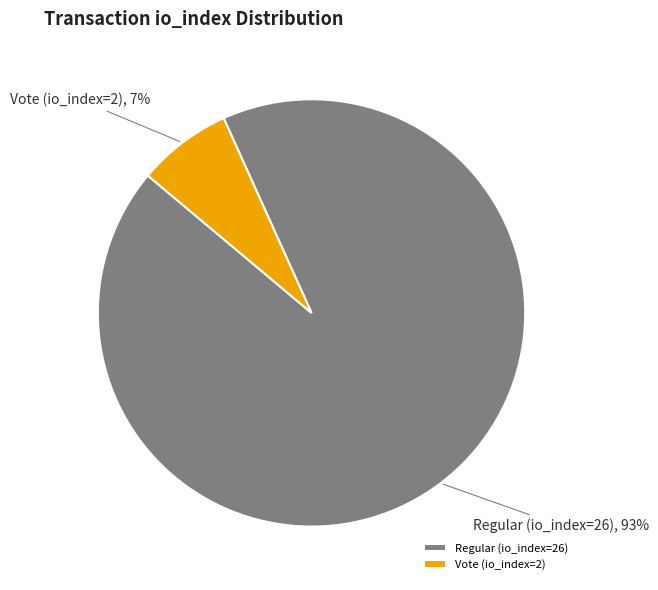

Which category has the smallest portion of the pie?

Vote (io_index=2)